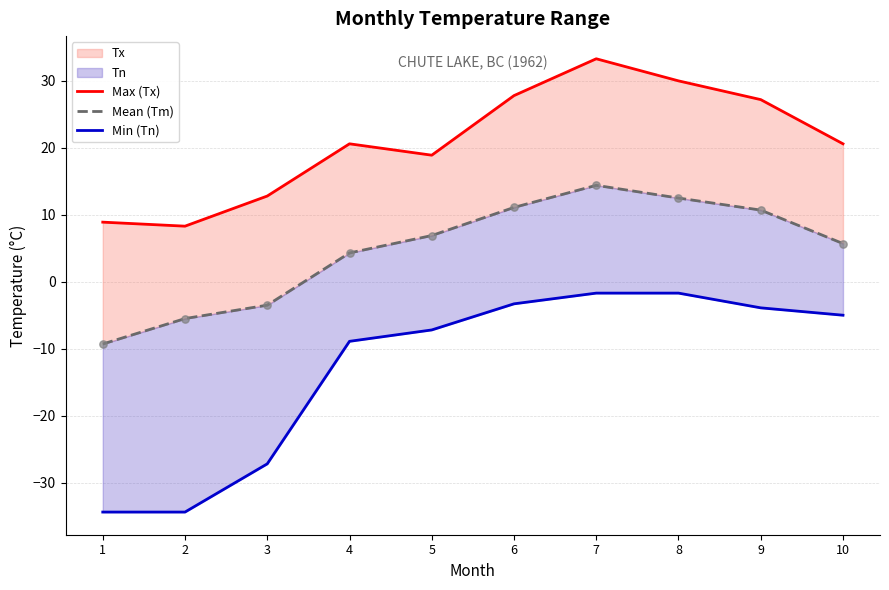

Which series has the widest spread of Y values?

Min (Tn)